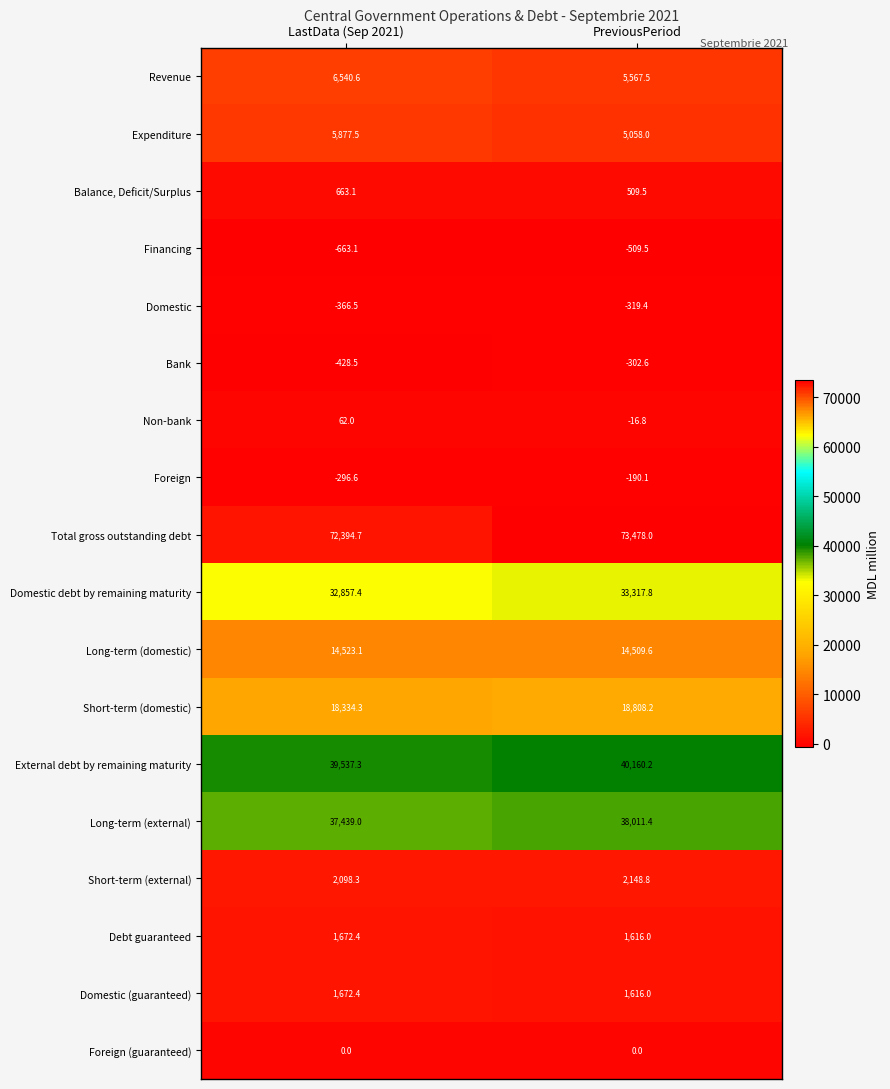

List the labels in order of External debt by remaining maturity value, smallest first.

LastData (Sep 2021), PreviousPeriod